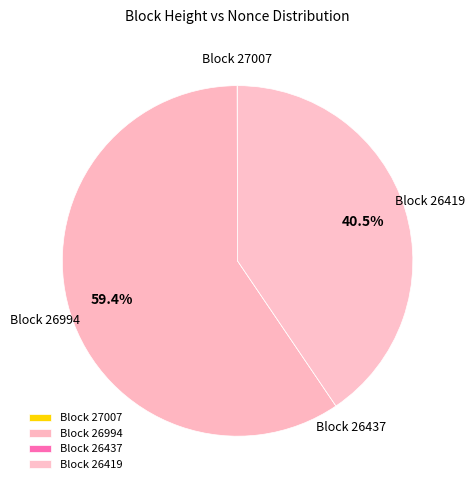

Is there a majority slice in this chart?

Yes